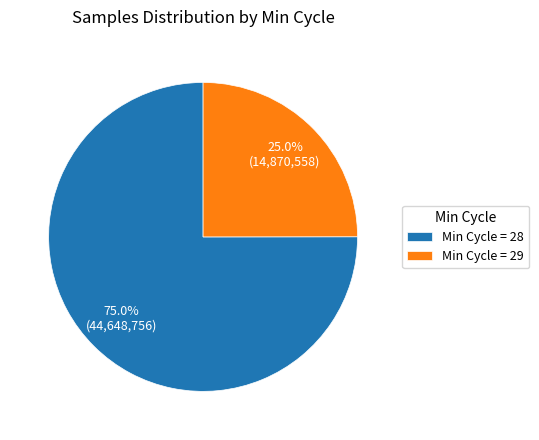

Between Min Cycle = 29 and Min Cycle = 28, which is larger?

Min Cycle = 28